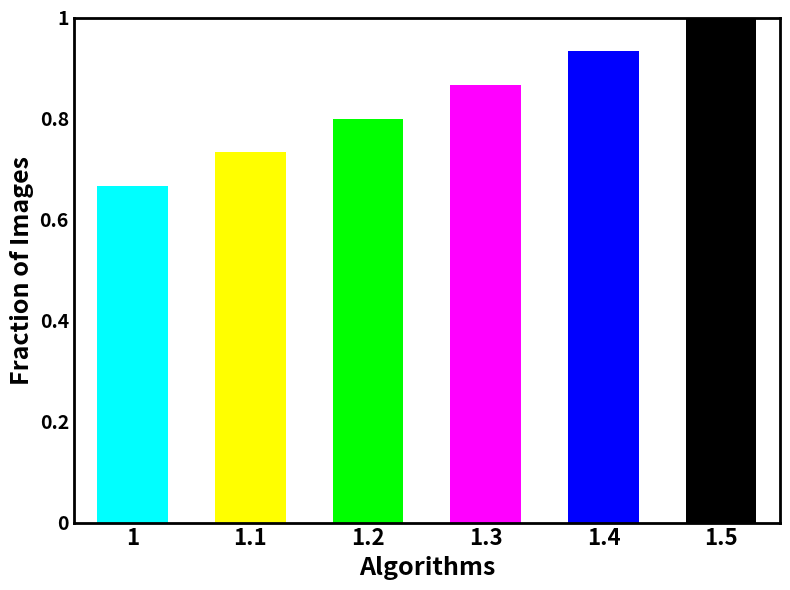

What is the difference between the maximum and minimum values?

0.3